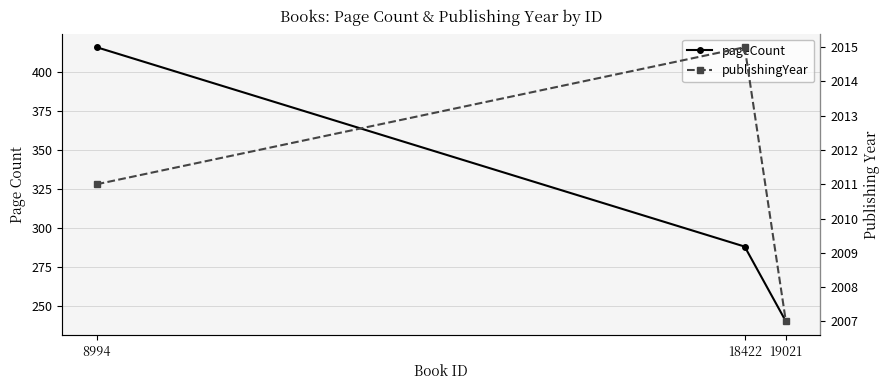

Which has a higher value, 8994 or 19021?

8994